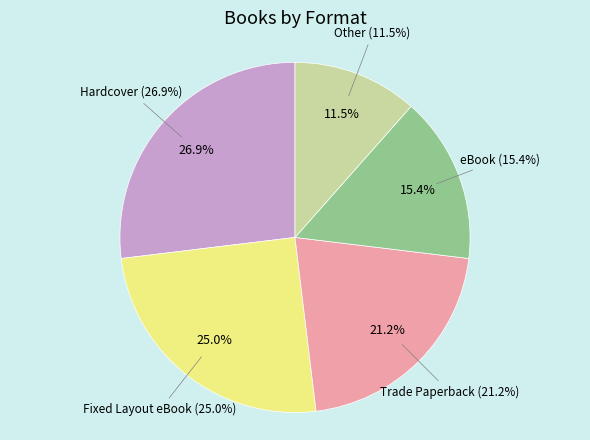

To the nearest percent, what percentage of the pie is Fixed Layout eBook?

25%